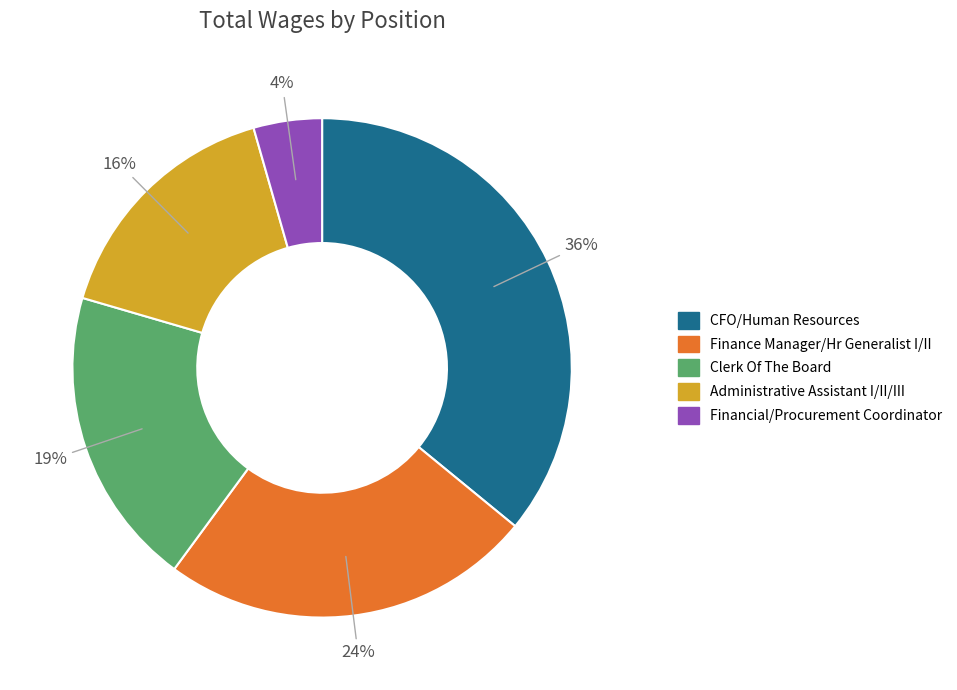

What is the smallest slice in the pie chart?

Financial/Procurement Coordinator